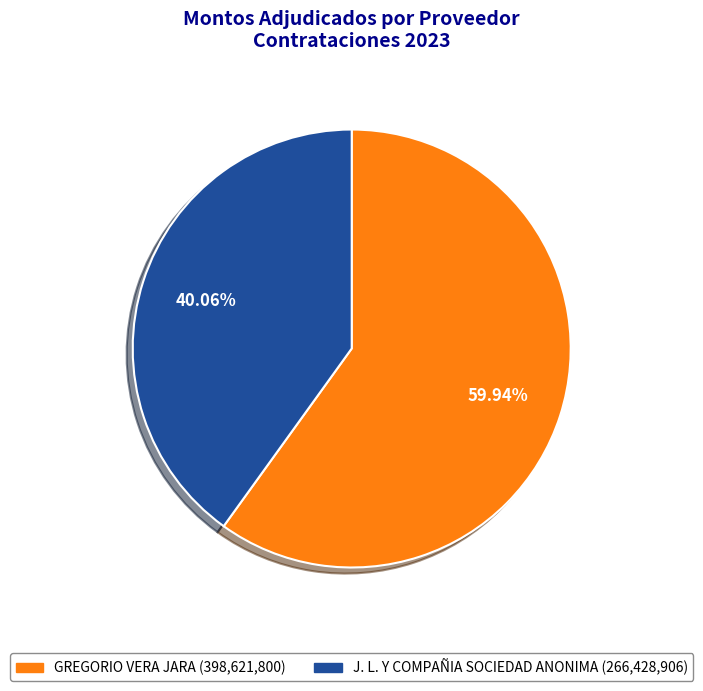

Which has a higher value, GREGORIO VERA JARA or J. L. Y COMPAÑIA SOCIEDAD ANONIMA?

GREGORIO VERA JARA